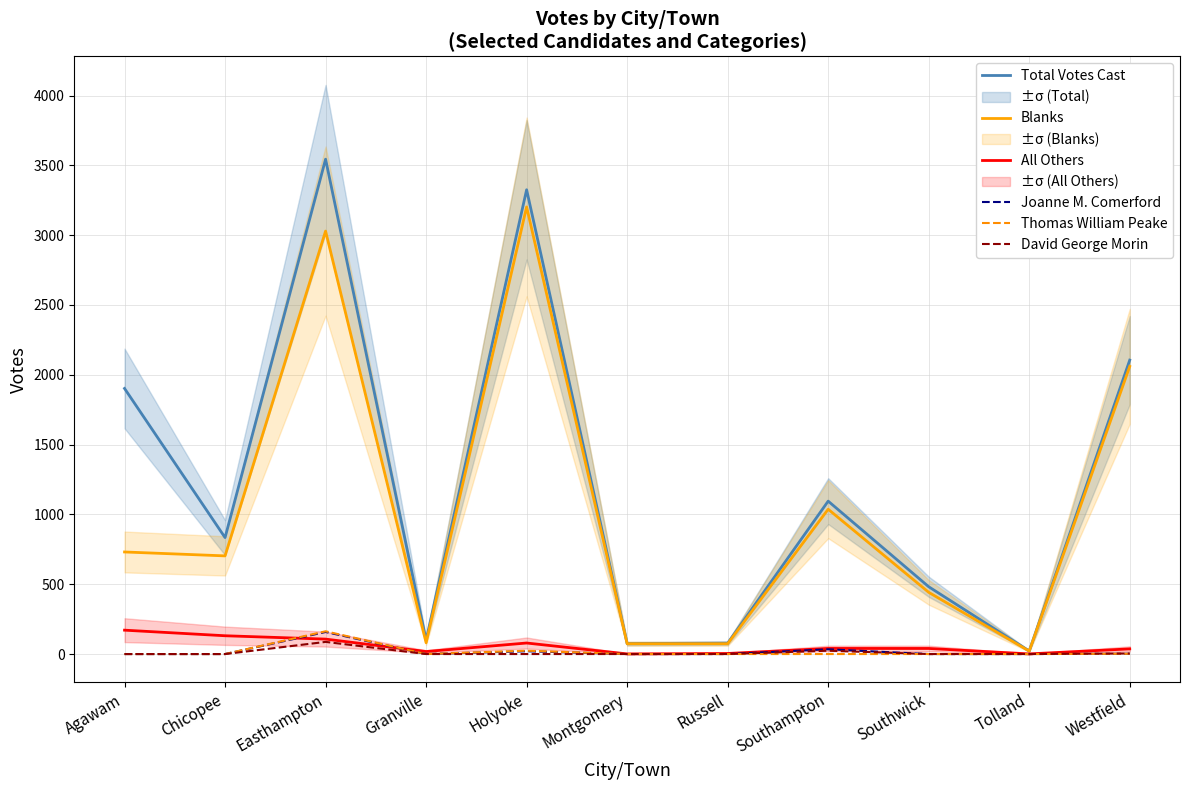

What position from the right is Easthampton?

9